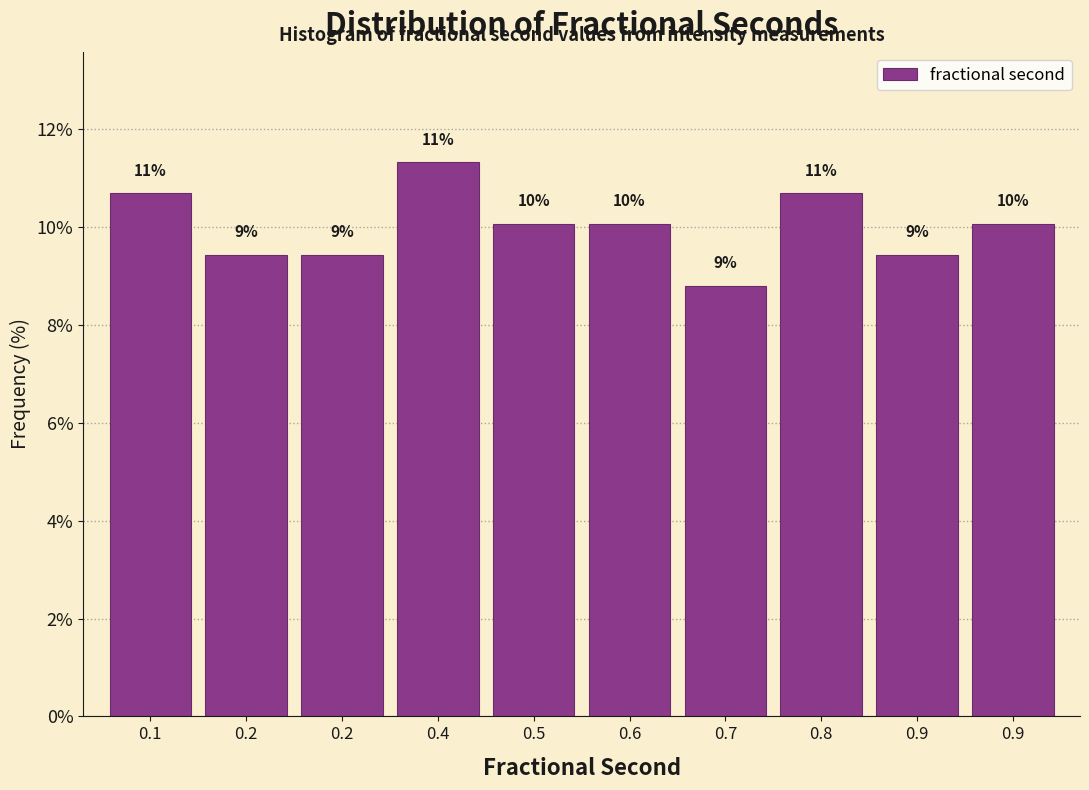

How many bars are there in total?

10